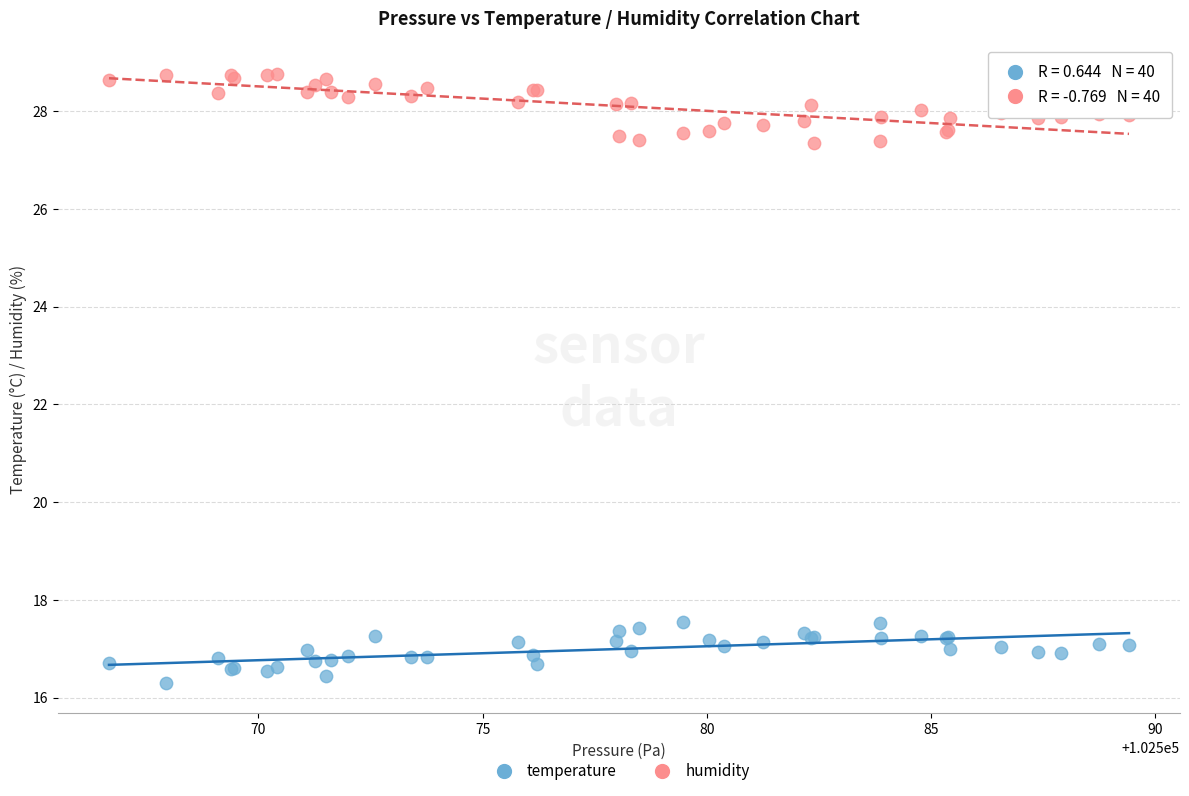

Which series reaches the maximum Y coordinate?

humidity